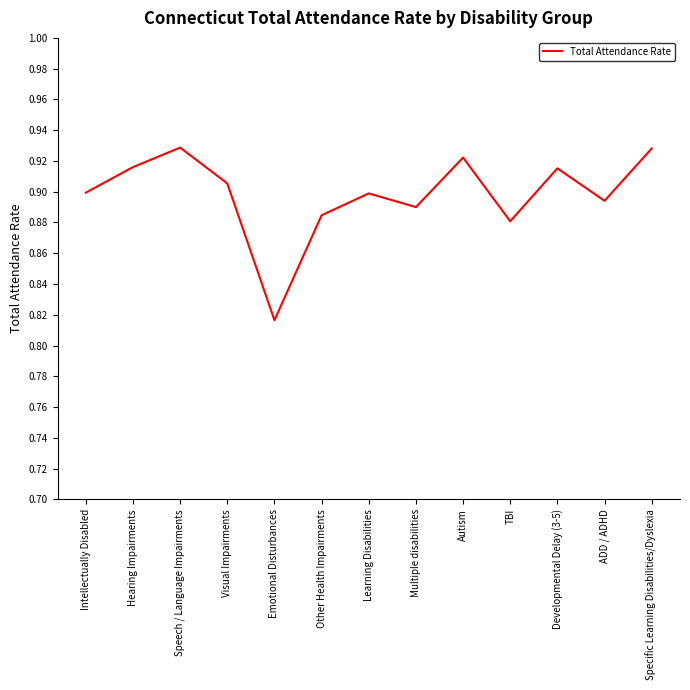

Between Autism and Intellectually Disabled, which is larger?

Autism